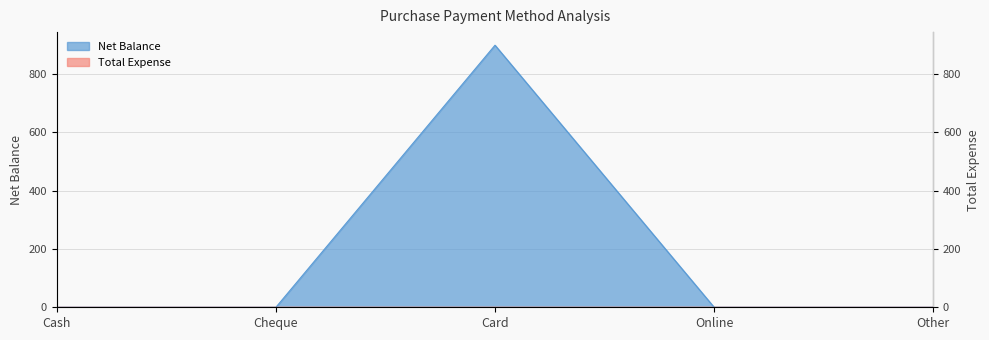

The chart shows a value of 533 at Online. True or false?

False